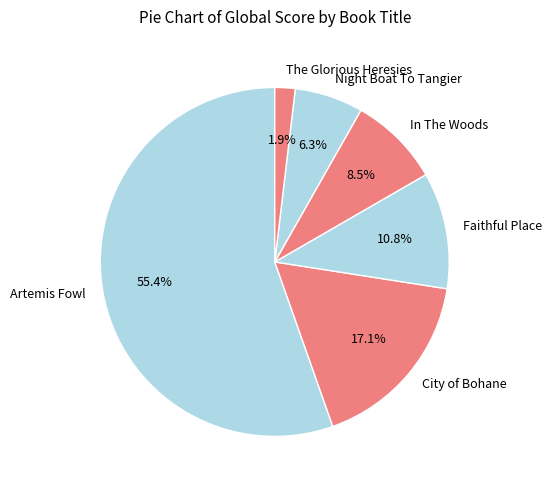

Which category has the biggest portion of the pie?

Artemis Fowl